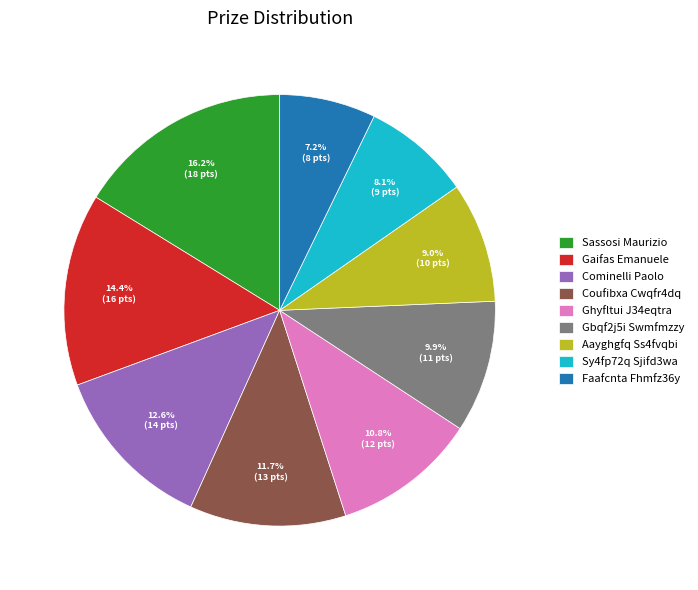

What is the ratio of the value at Sassosi Maurizio to the value at Sy4fp72q Sjifd3wa?

2.0